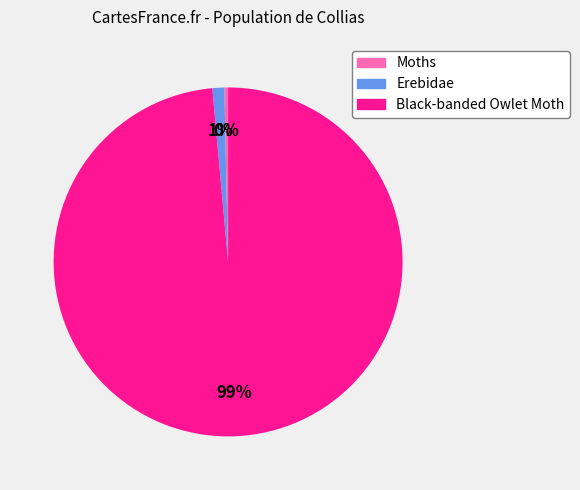

Do Black-banded Owlet Moth and Moths together represent more than half of the pie?

Yes